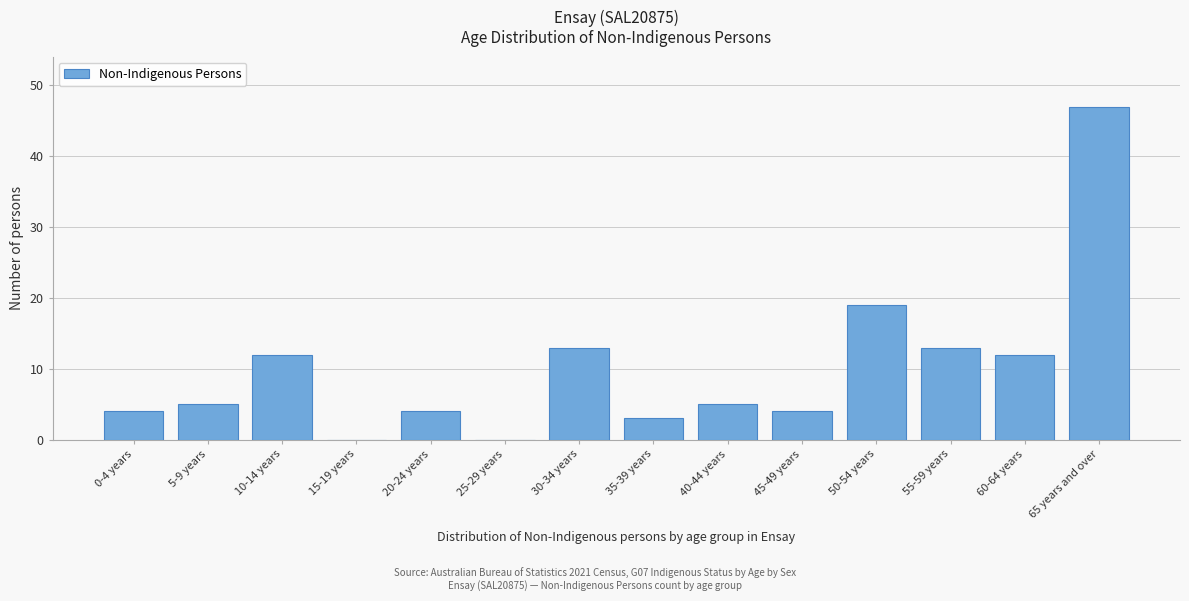

Reading left to right, extract all data points from this chart.

0-4 years=4	5-9 years=5	10-14 years=12	15-19 years=0	20-24 years=4	25-29 years=0	30-34 years=13	35-39 years=3	40-44 years=5	45-49 years=4	50-54 years=19	55-59 years=13	60-64 years=12	65 years and over=47